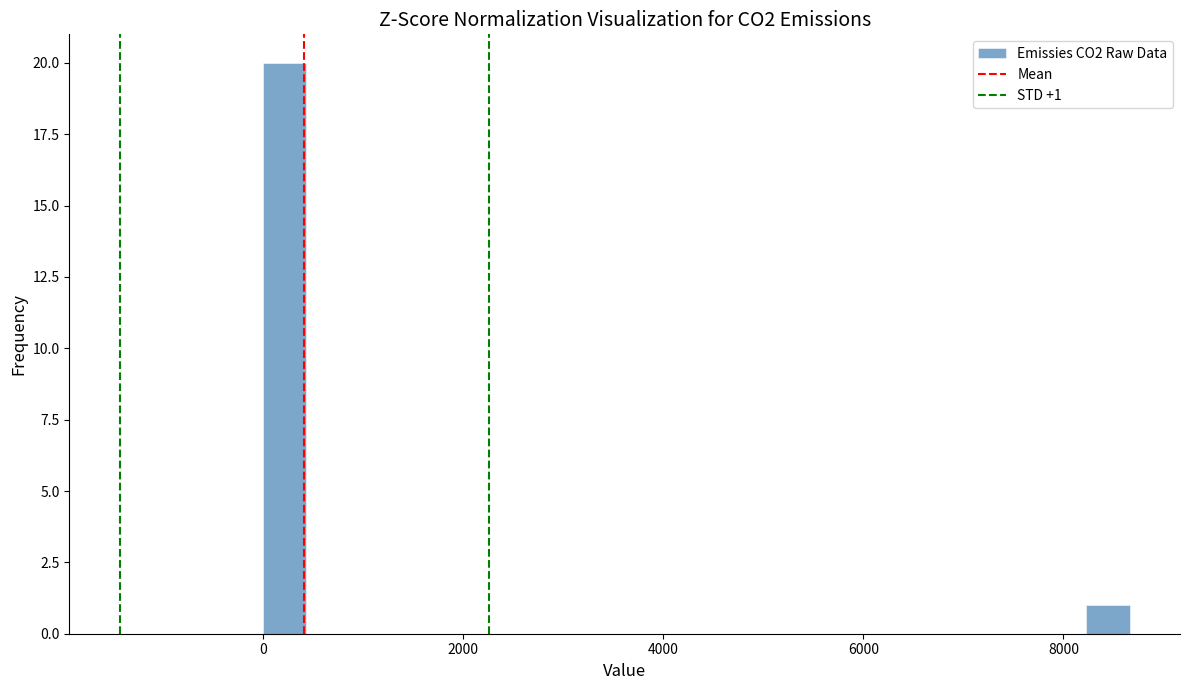

Read against the x-axis, roughly where is the centre of the tallest bar?

200